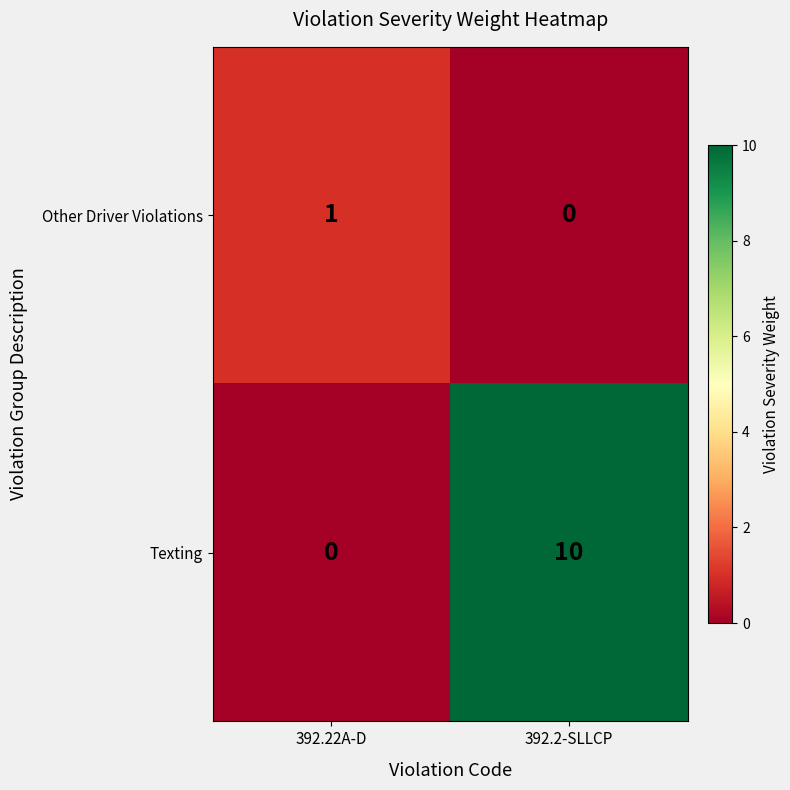

Which series has the widest spread of values?

Texting